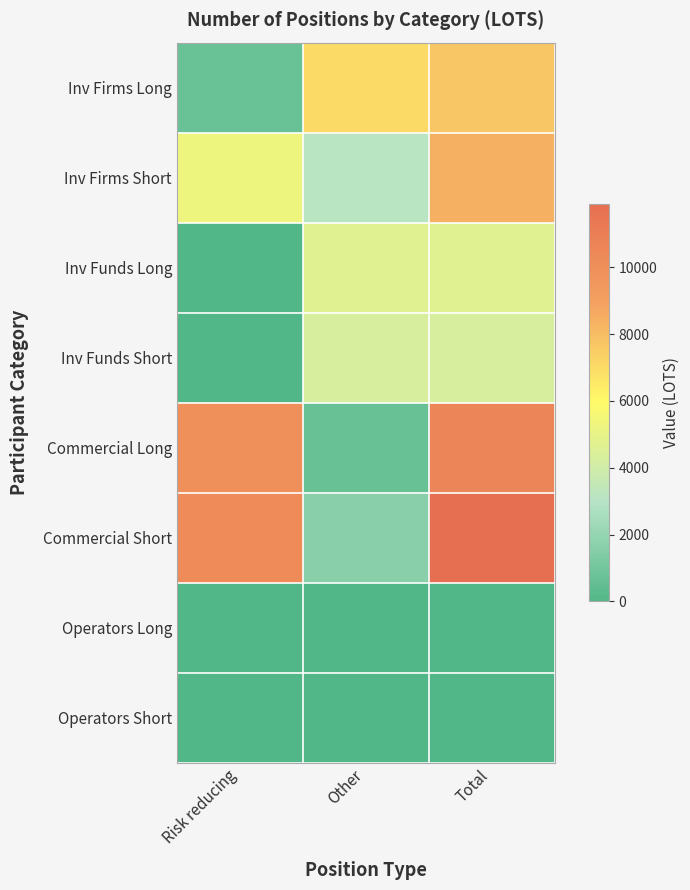

Which series has the widest spread of values?

Commercial Short